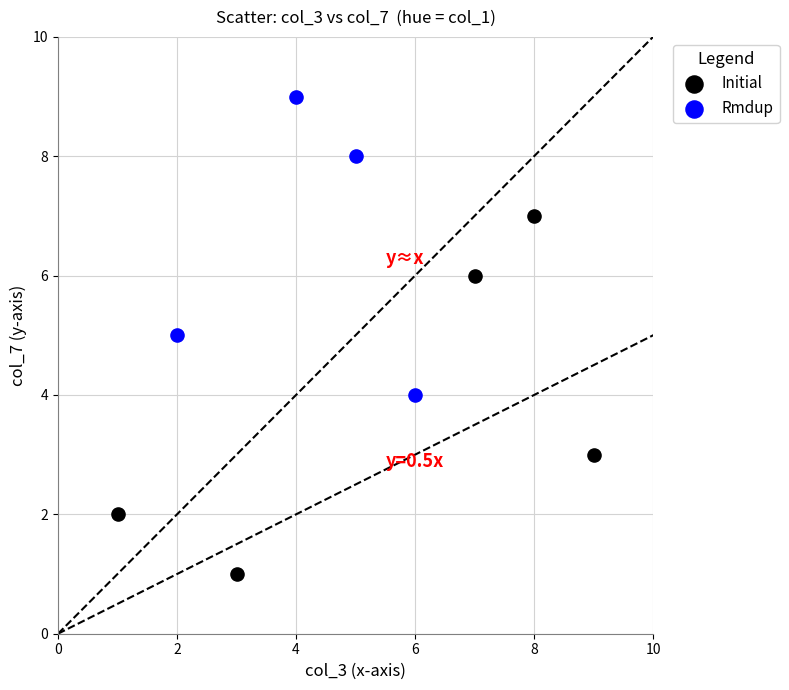

Which series contains the highest Y value?

Rmdup